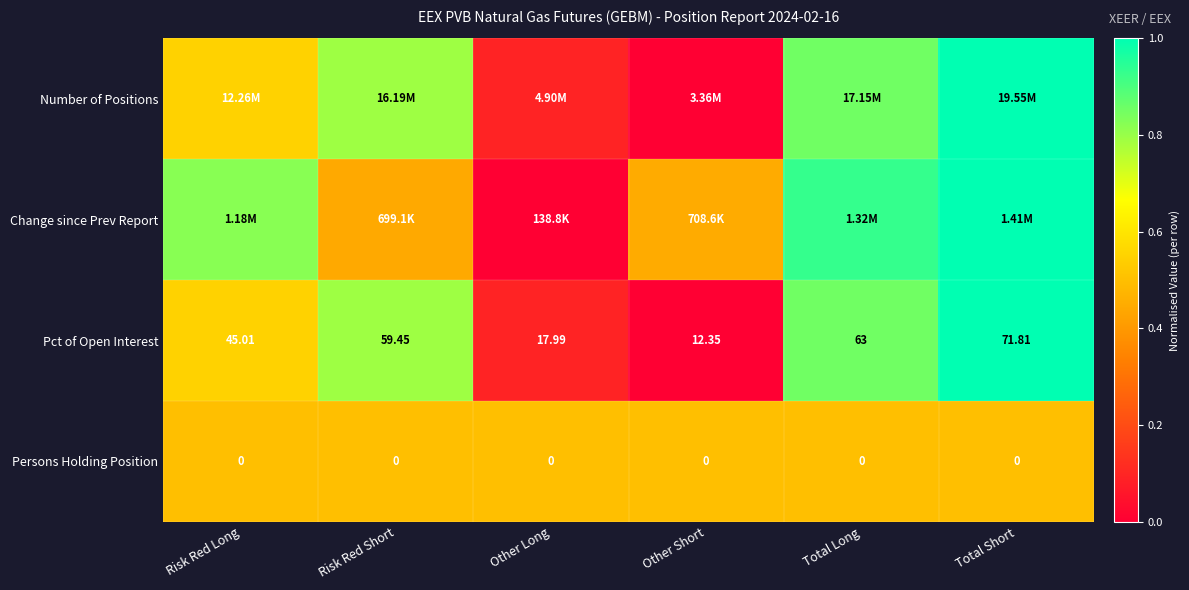

At which label is Pct of Open Interest closest to 42?

Risk Red Long